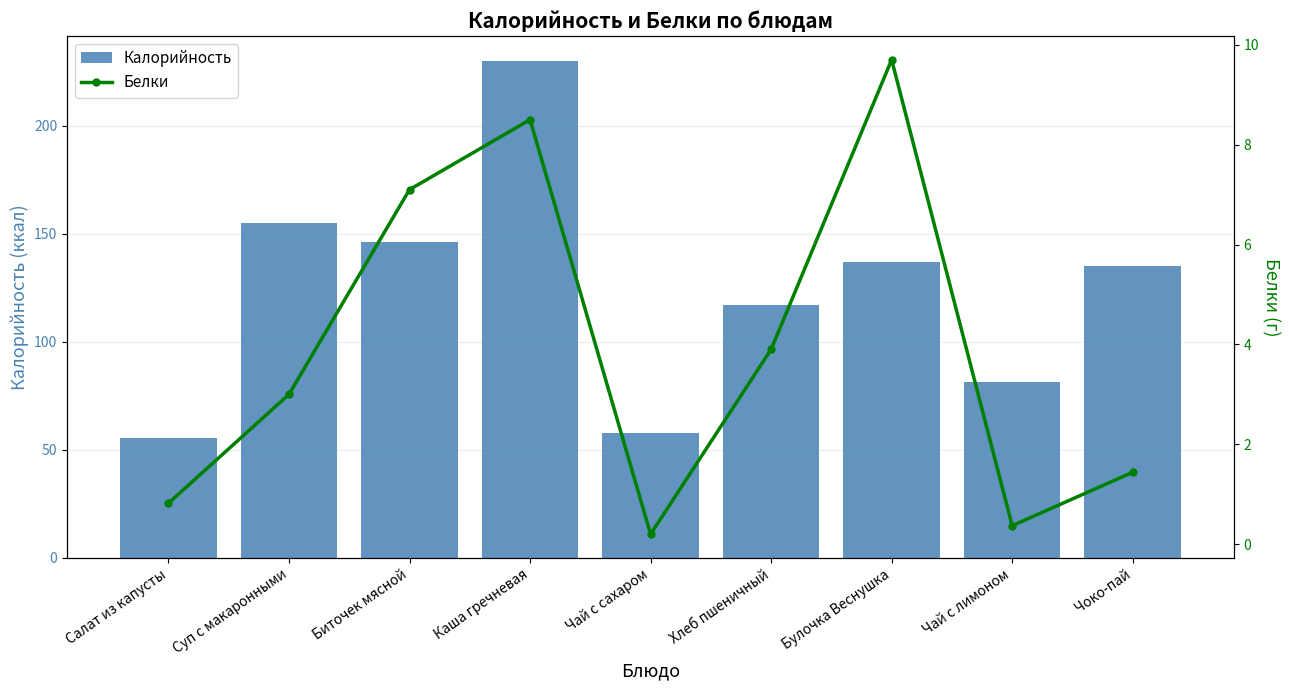

How many data points in Белки are above 3?

4